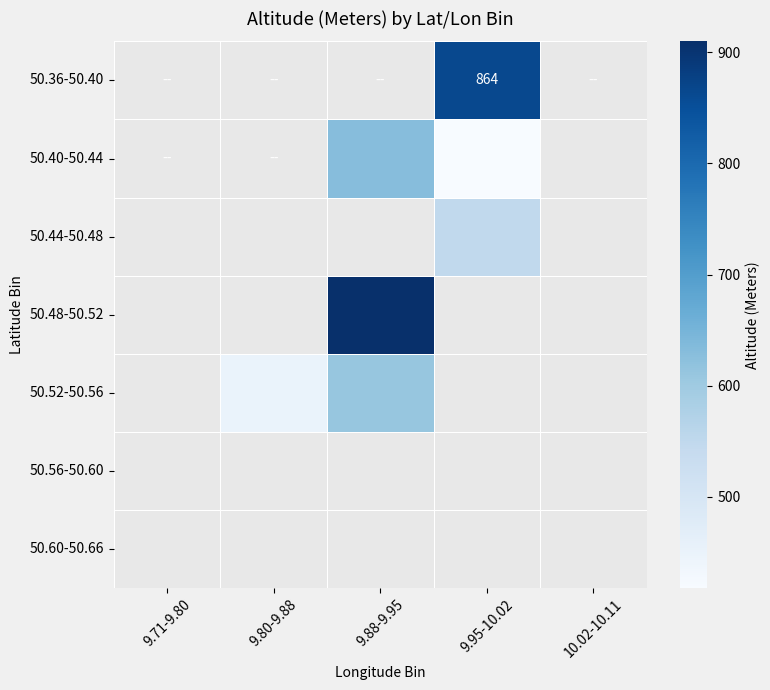

Is it true that 50.52-50.56 equals 771.9 at 9.80-9.88?

False